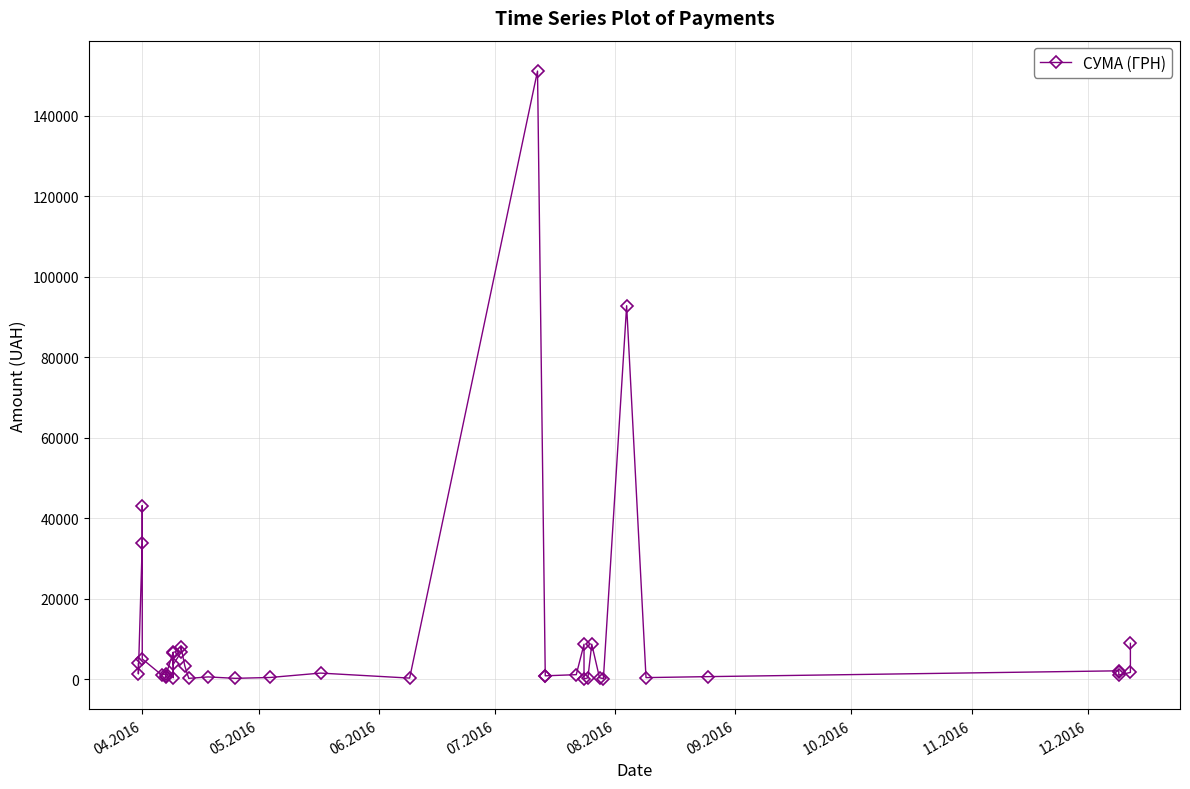

What is the average value?

10235.2